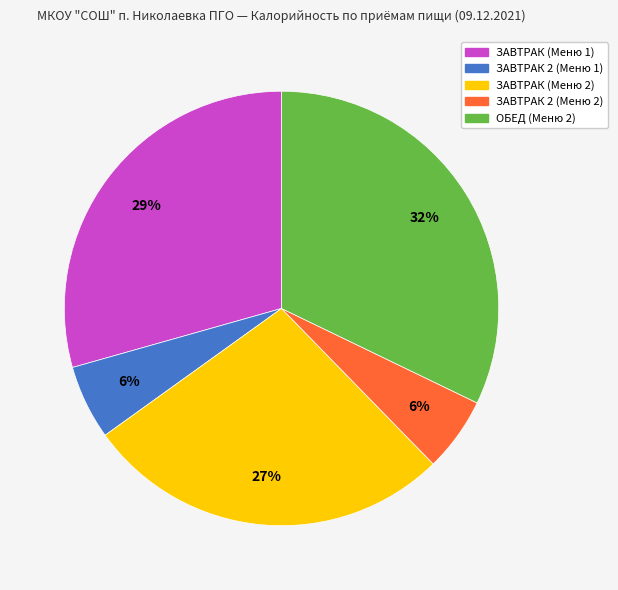

To the nearest percent, what percentage of the pie is ОБЕД (Меню 2)?

32%